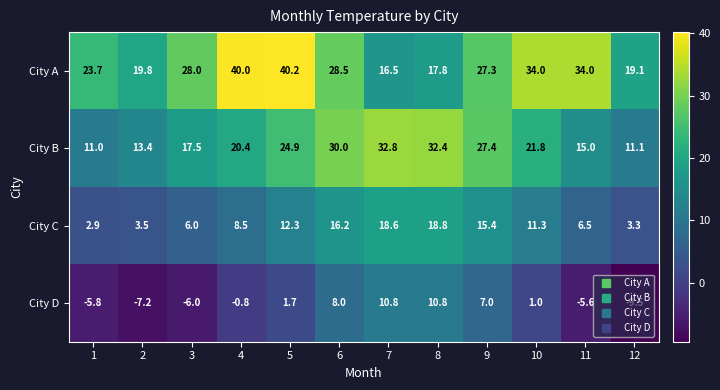

Which category has the highest value across all series?

5